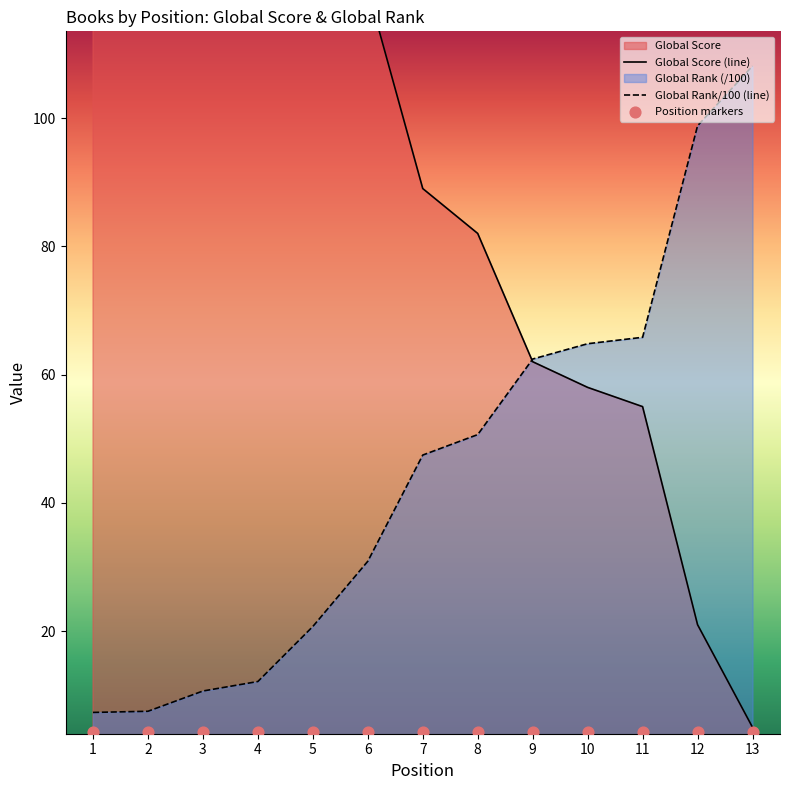

Which series reaches the maximum Y coordinate?

Global Score